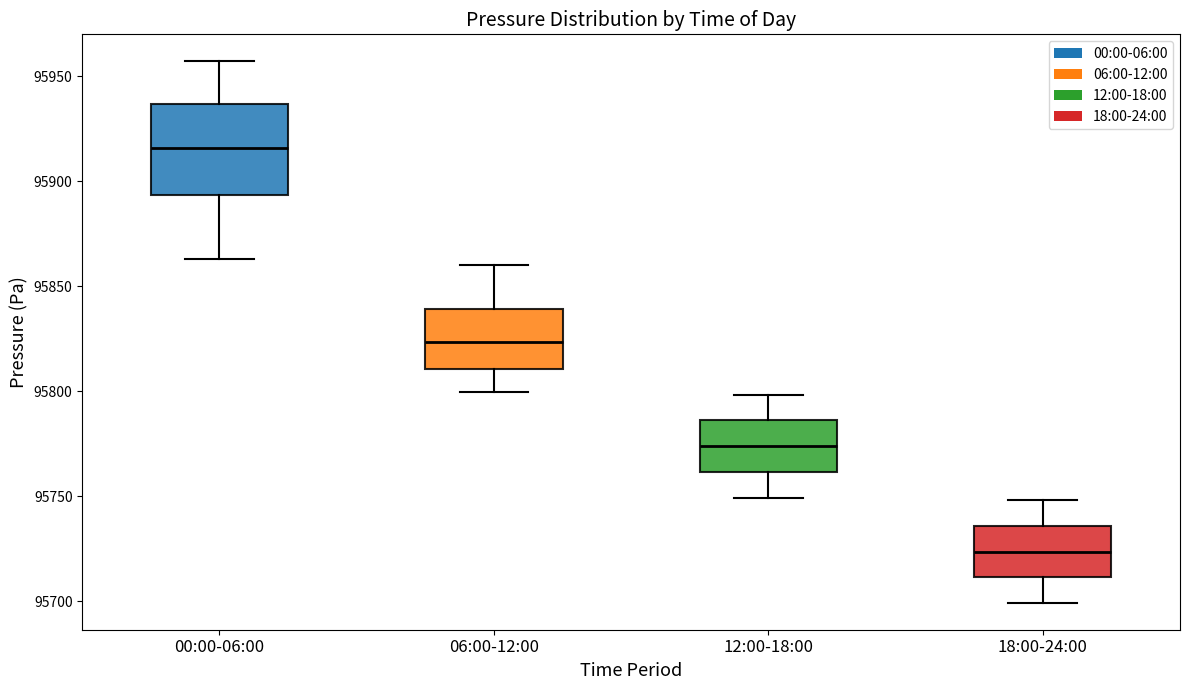

Where does the upper whisker of the box for 12:00-18:00 end on the y-axis? The values are not printed on the chart, so give them approximately, as read against the axis.

95800